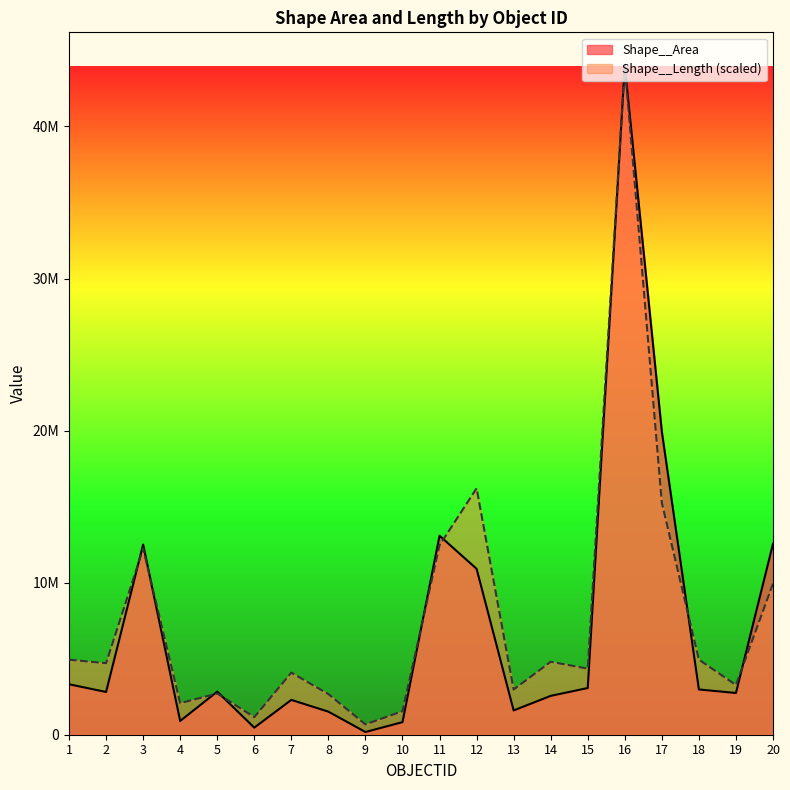

Reading right to left, extract all data points from this chart.

Shape__Area: 20=12555351.2	19=2744680.7	18=2976354.0	17=19931535.9	16=43988394.5	15=3071089.7	14=2555098.2	13=1596398.0	12=10909731.8	11=13086512.9	10=827971.0	9=178426.8	8=1516857.7	7=2290644.5	6=465484.9	5=2834880.8	4=904487.4	3=12504964.5	2=2811309.4	1=3318490.6
Shape__Length: 20=9933950.8	19=3267578.5	18=4939618.9	17=15248512.1	16=43988394.5	15=4345395.5	14=4797492.5	13=2971494.8	12=16201403.1	11=12462693.6	10=1544399.1	9=680096.0	8=2672304.3	7=4083319.0	6=1154026.7	5=2711916.8	4=2074011.7	3=12241510.3	2=4704306.1	1=4933609.6